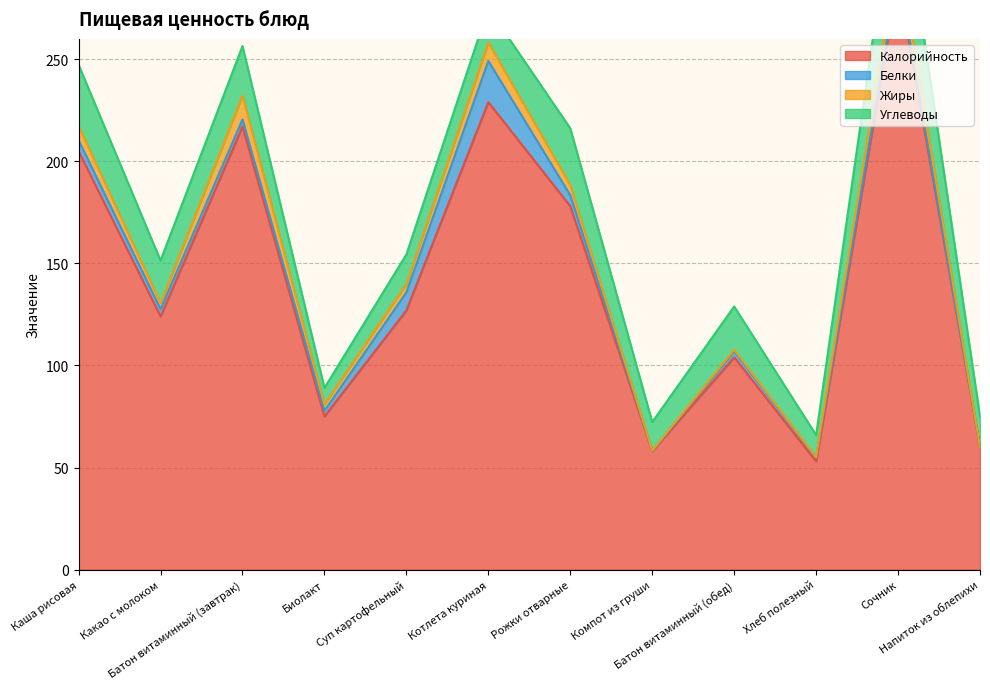

What is the total value across all series at Сочник?

346.7